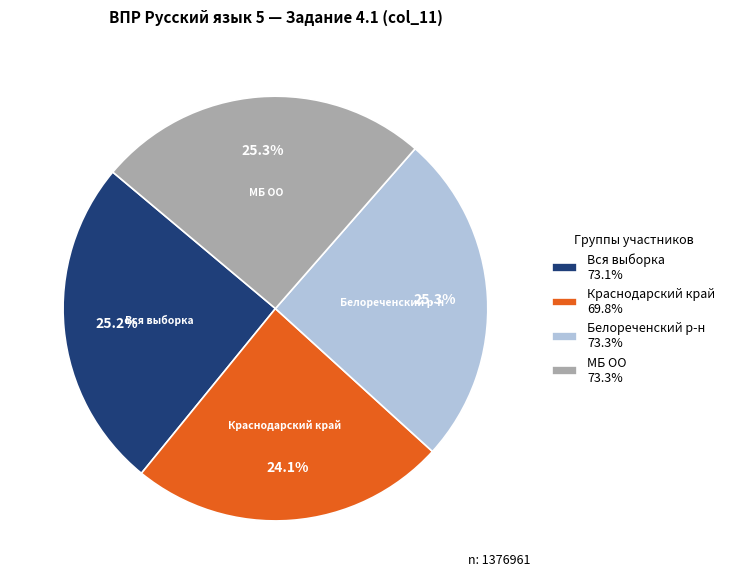

Which has a higher value, Краснодарский край or Вся выборка?

Вся выборка